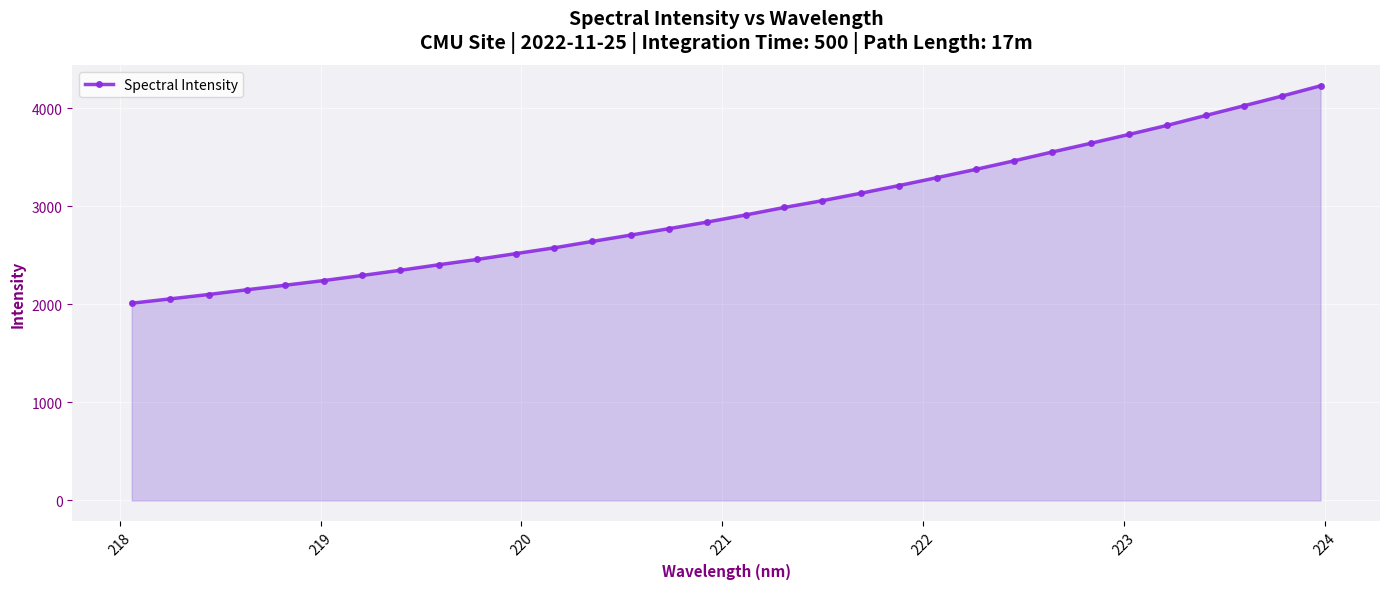

What is the value of the 12th point from the left?

2574.3